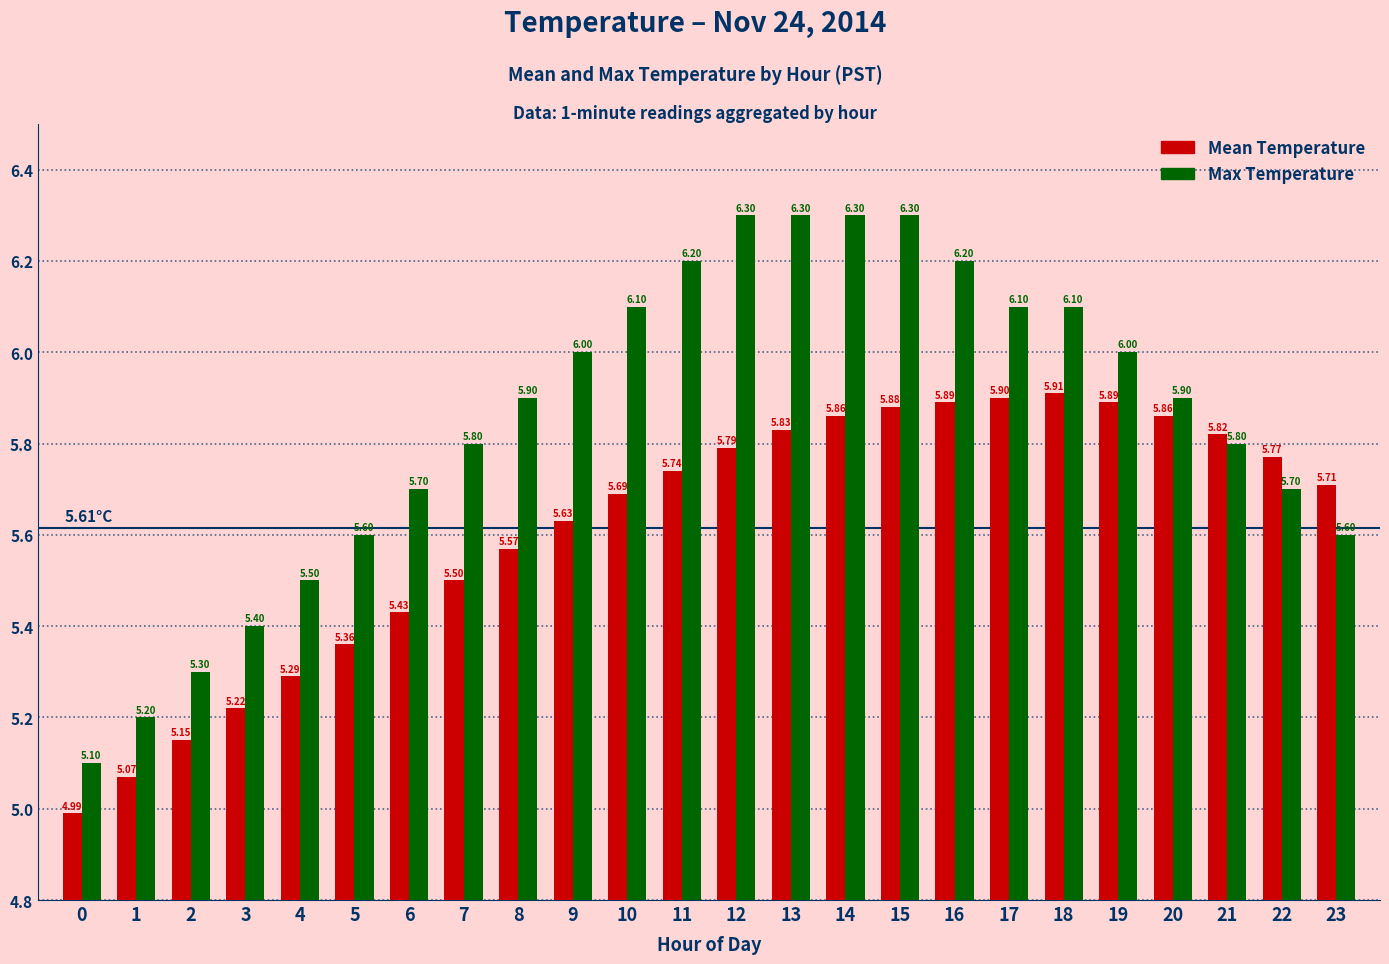

What is the difference between the highest and lowest values at 18?

0.2